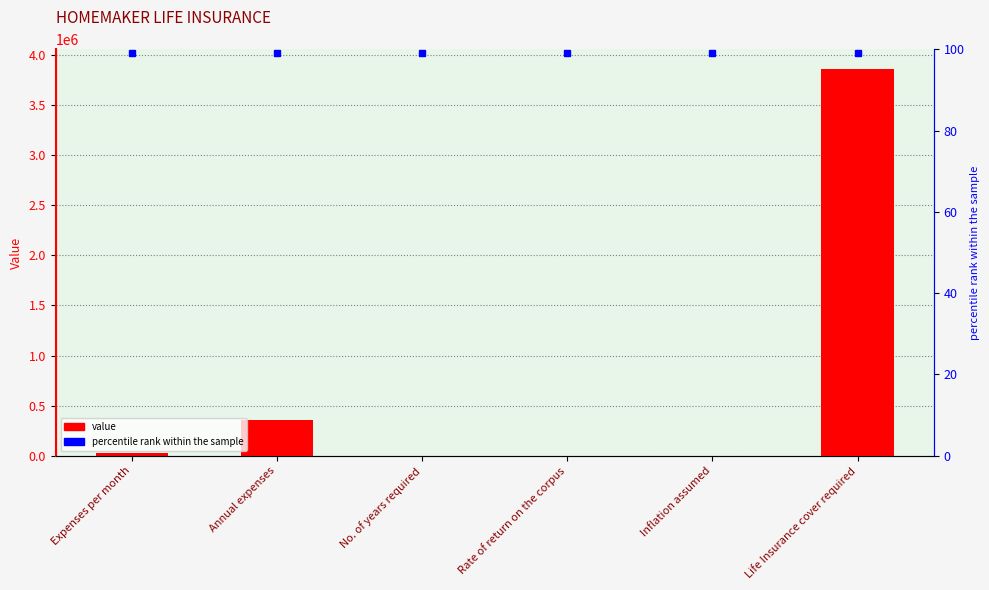

What is the value of the 5th bar from the left?

0.1